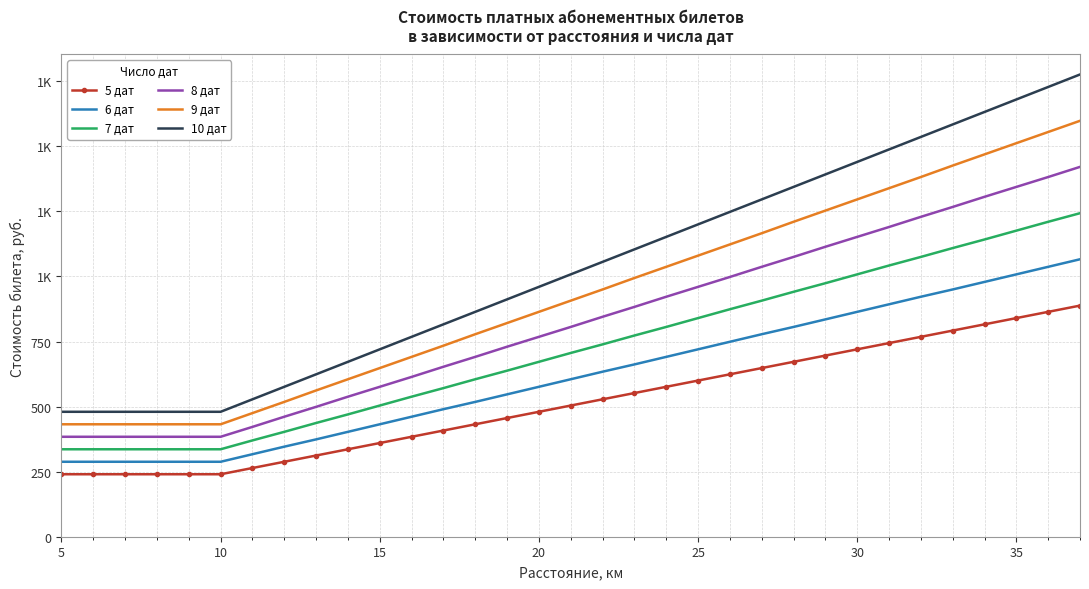

What are all the series names shown in the legend?

5 дат, 6 дат, 7 дат, 8 дат, 9 дат, 10 дат